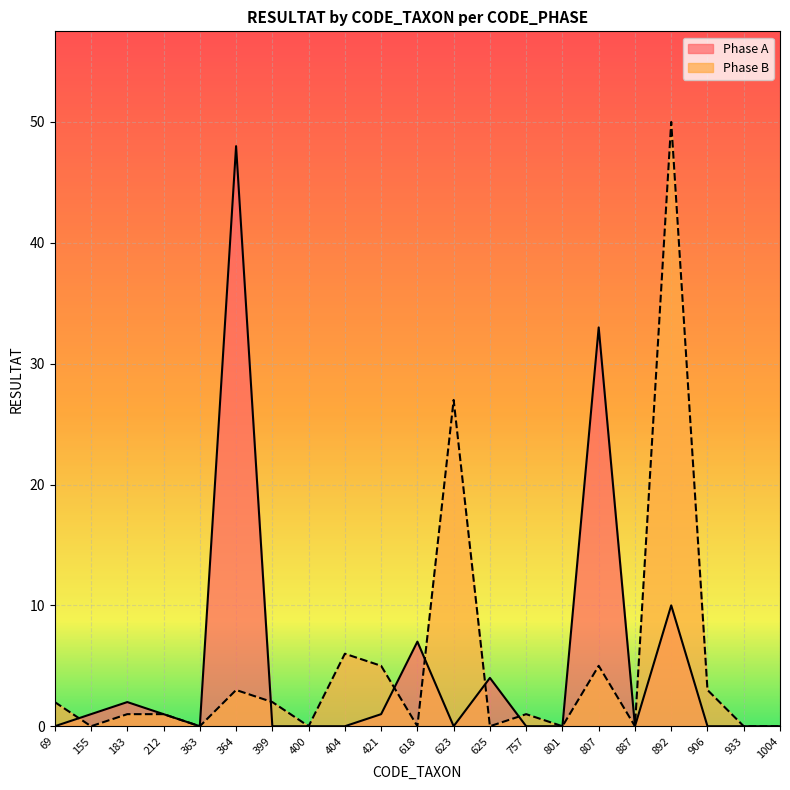

What is the difference between the Phase B values at 906 and 618?

3